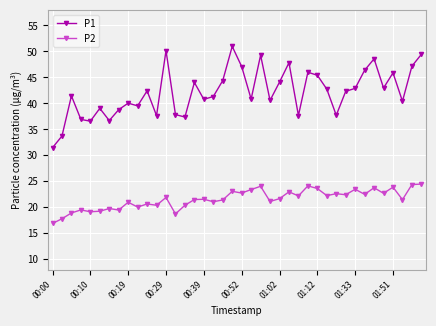

Which series has the largest range (max minus min)?

P1